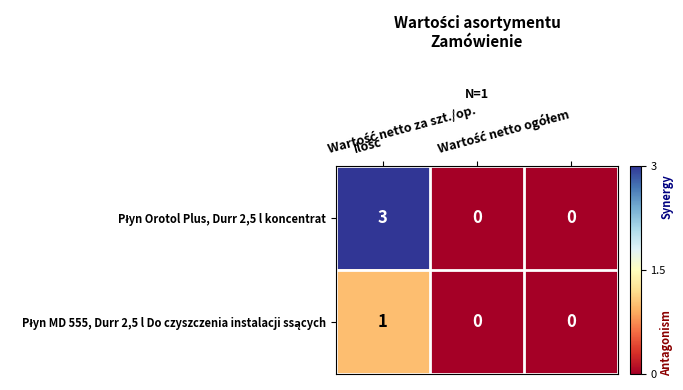

How many series are shown in this chart?

2